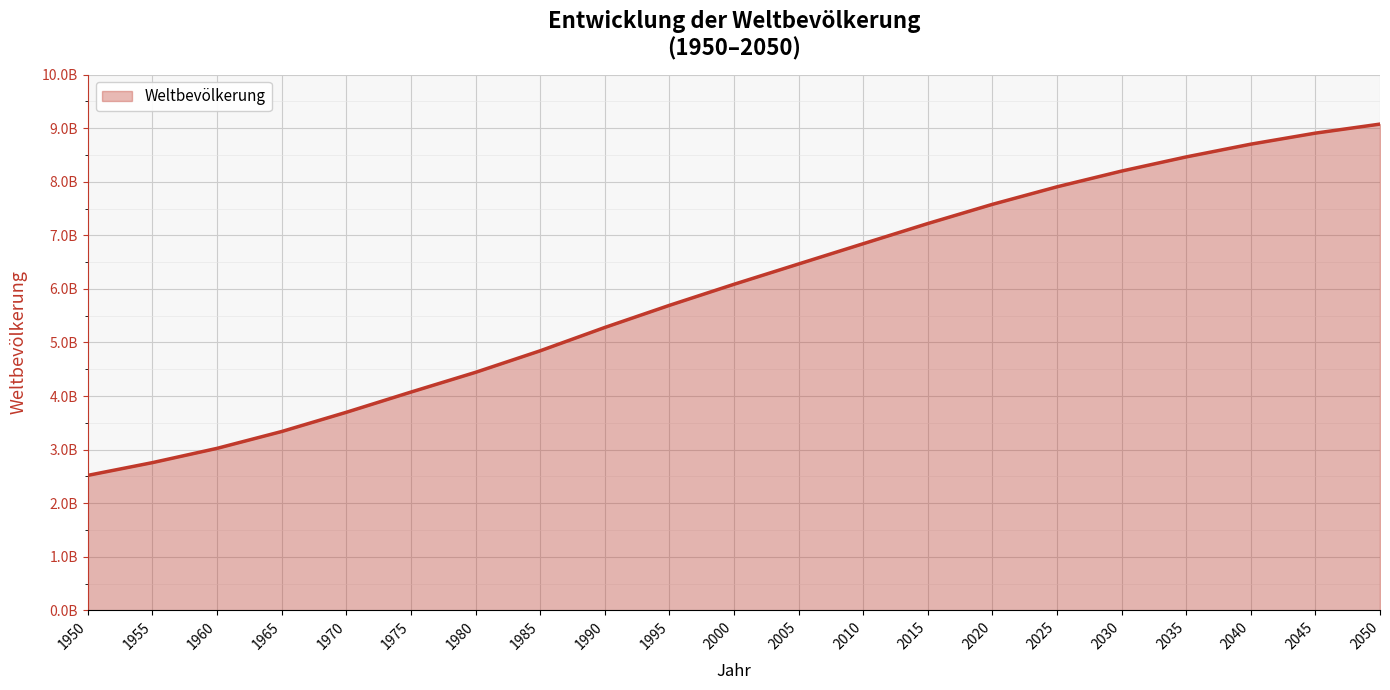

Does the chart display data point markers on the line(s)?

No